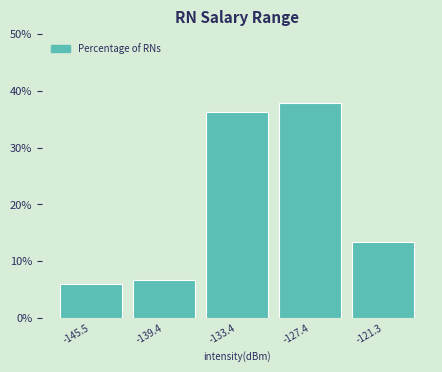

Reading left to right, transcribe all the data shown in this chart.

-145.5=5.9	-139.4=6.7	-133.4=36.3	-127.4=37.8	-121.3=13.3